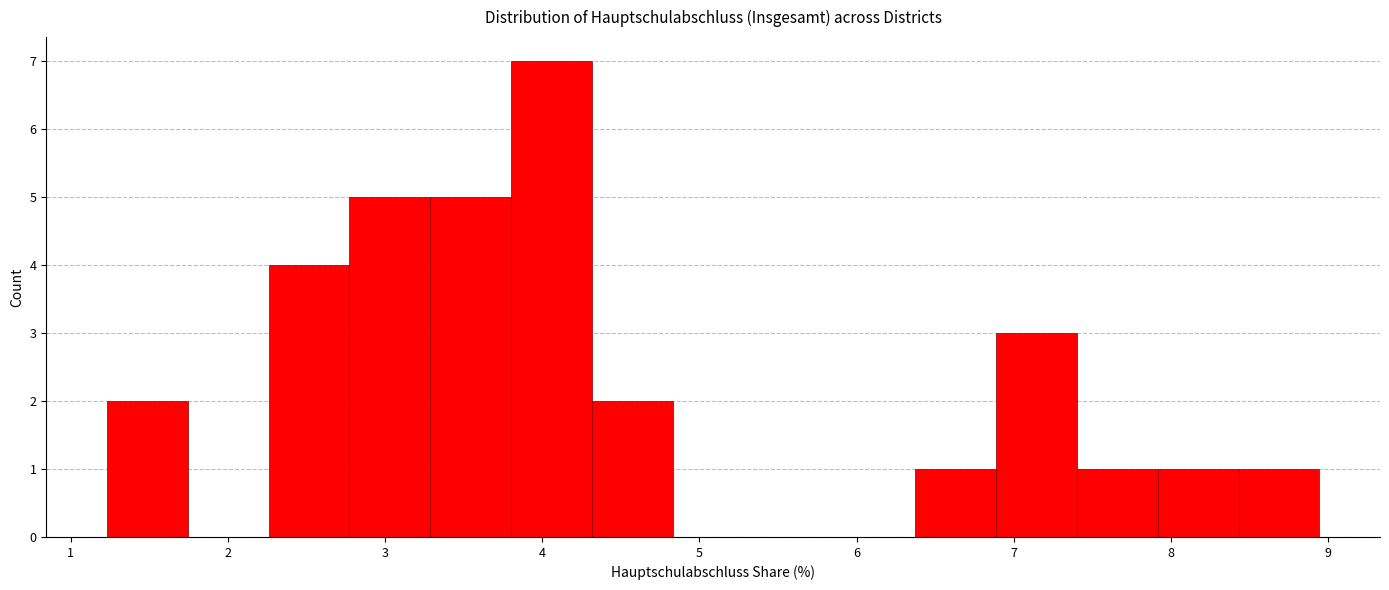

Reading left to right, transcribe this chart: for each bar, give the range it covers on the x-axis and its height. Neither the bar edges nor the heights are printed on the chart, so give them approximately, as read against the axes.

1.2 to 1.7: 2
1.7 to 2.3: 0
2.3 to 2.8: 4
2.8 to 3.3: 5
3.3 to 3.8: 5
3.8 to 4.3: 7
4.3 to 4.8: 2
4.8 to 5.3: 0
5.3 to 5.9: 0
5.9 to 6.4: 0
6.4 to 6.9: 1
6.9 to 7.4: 3
7.4 to 7.9: 1
7.9 to 8.4: 1
8.4 to 8.9: 1